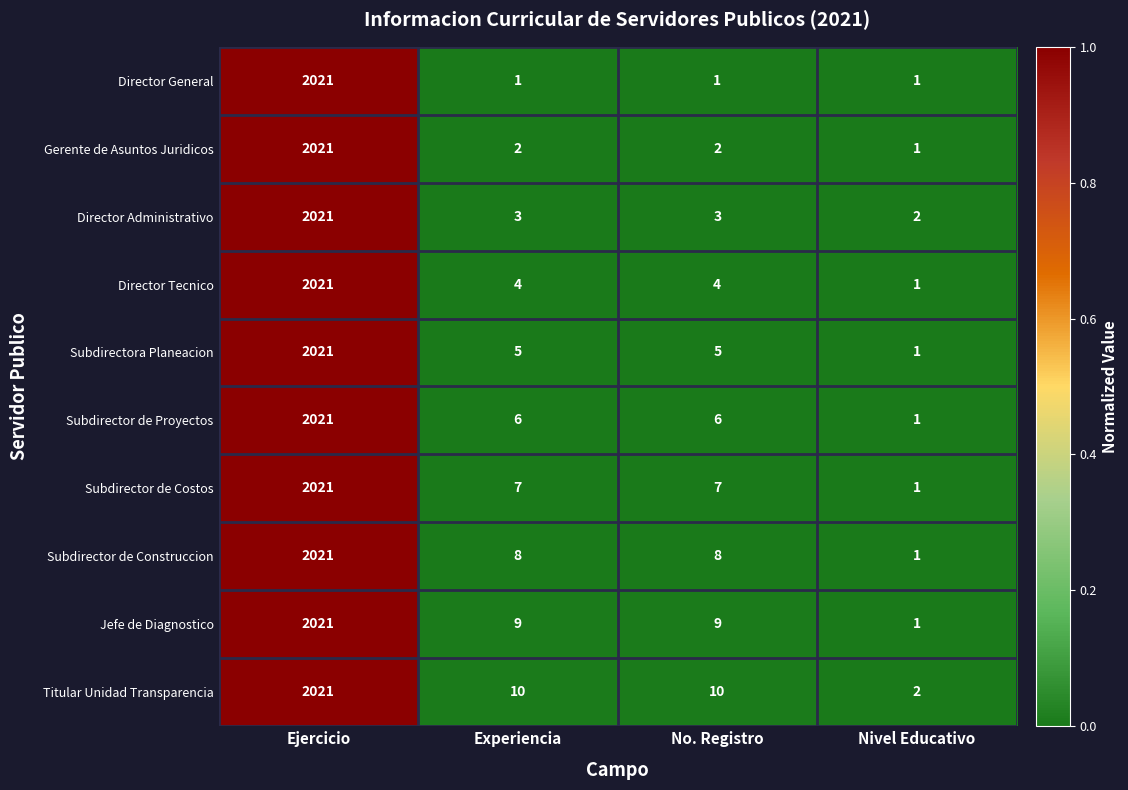

What is the difference between the maximum and minimum values in the Subdirector de Costos series?

2020